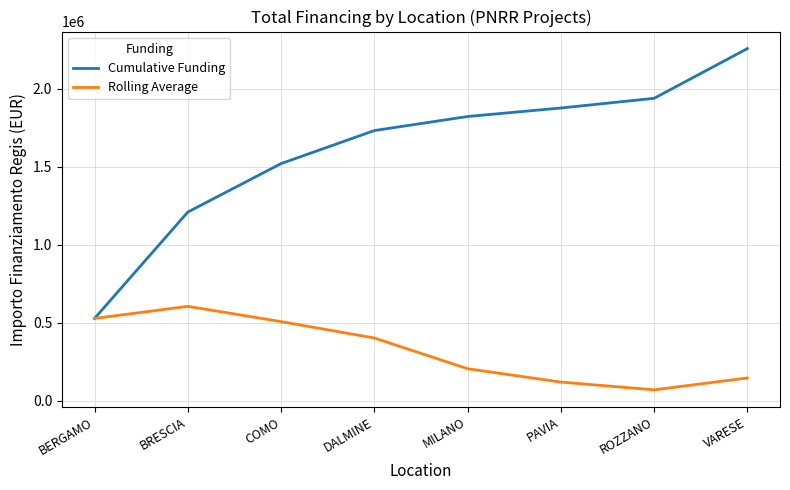

Is the value of Cumulative Funding at BERGAMO greater than the value of Rolling Average at BRESCIA?

No